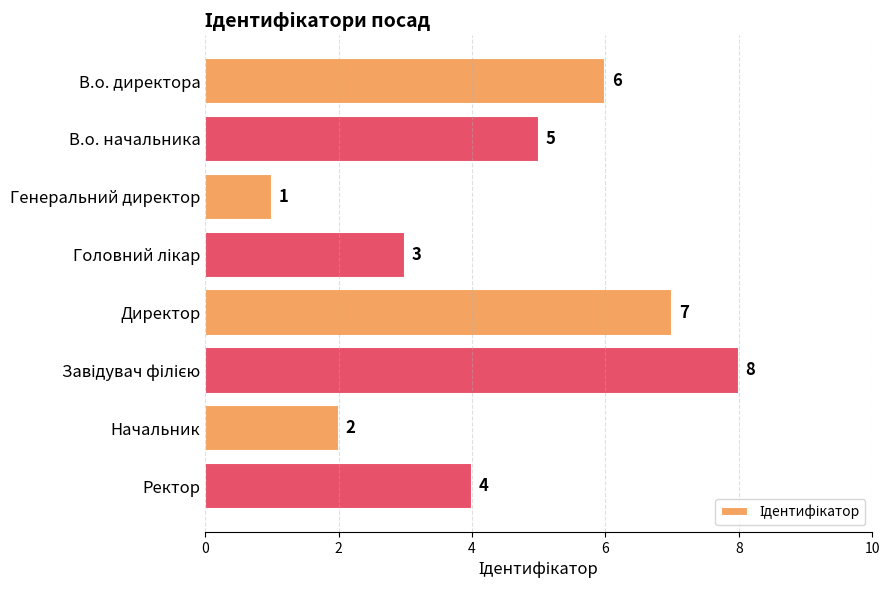

Does the chart contain any negative values?

No